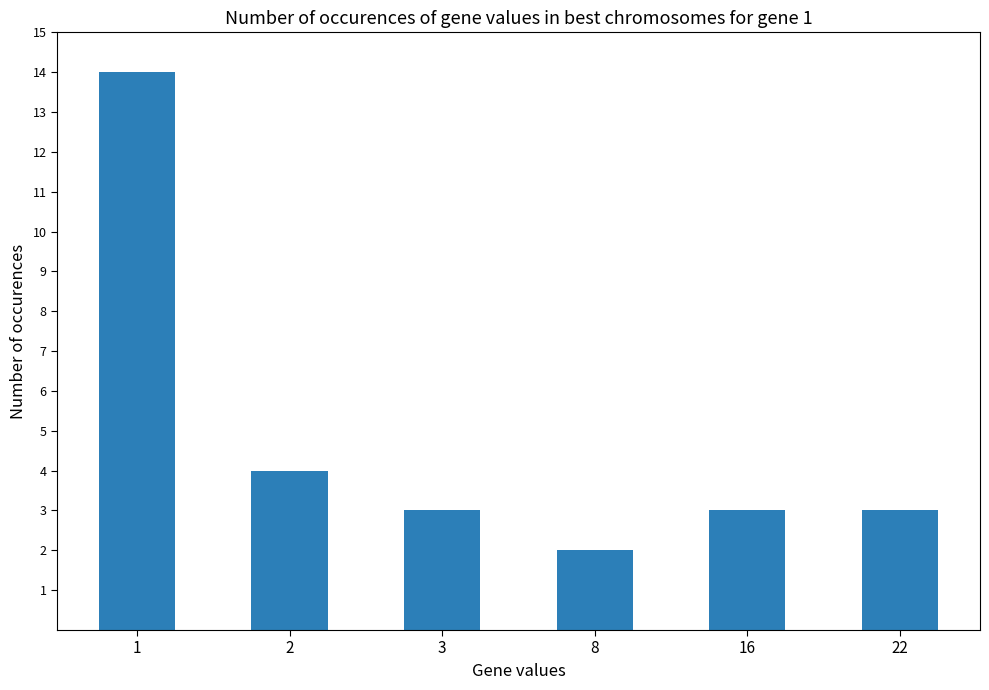

Which label corresponds to the smallest value in the chart?

8